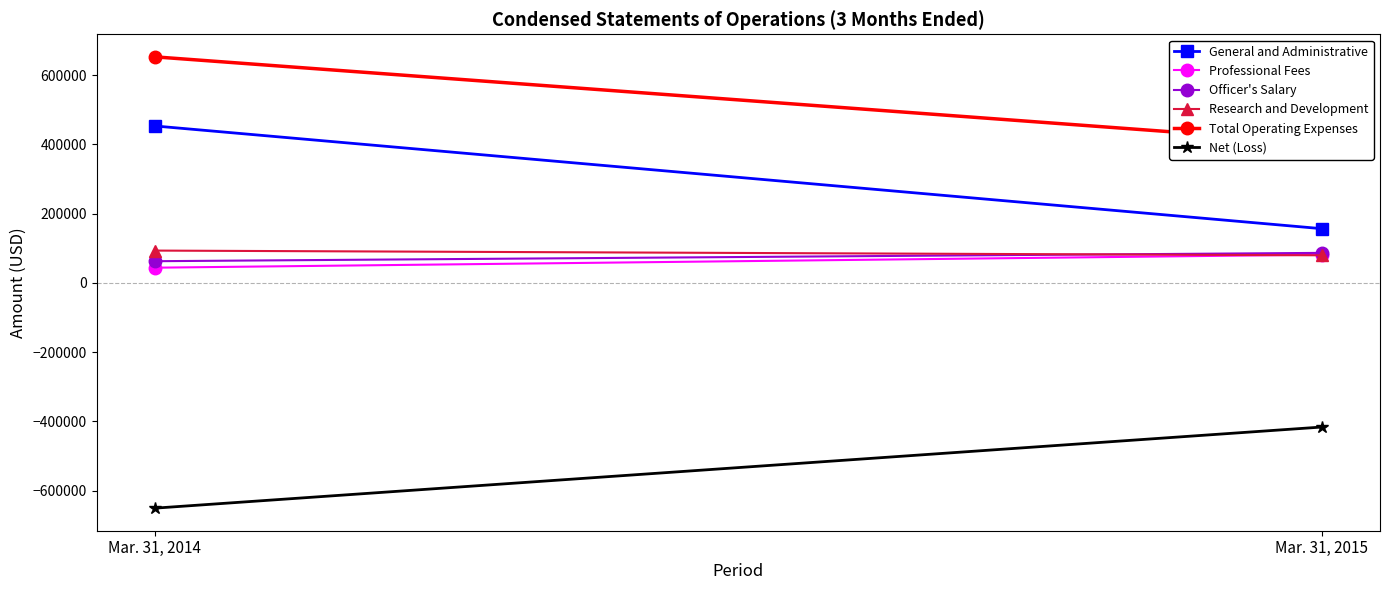

What is the greatest value displayed?

652386